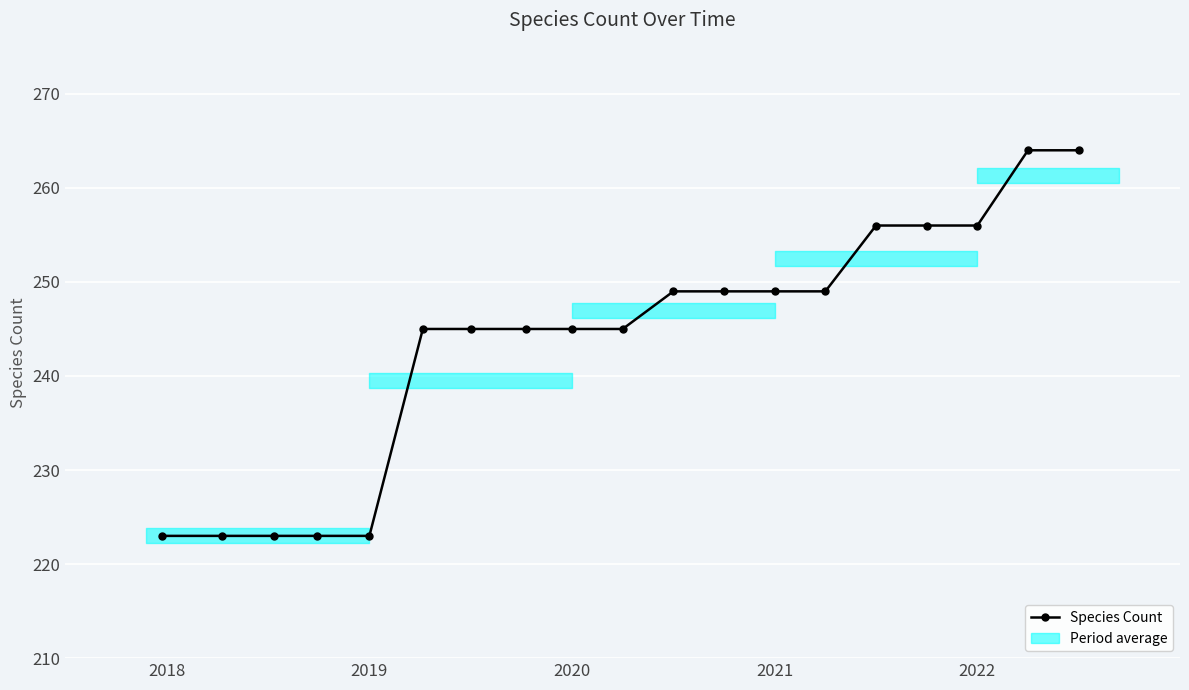

What is the maximum value shown in the chart?

264